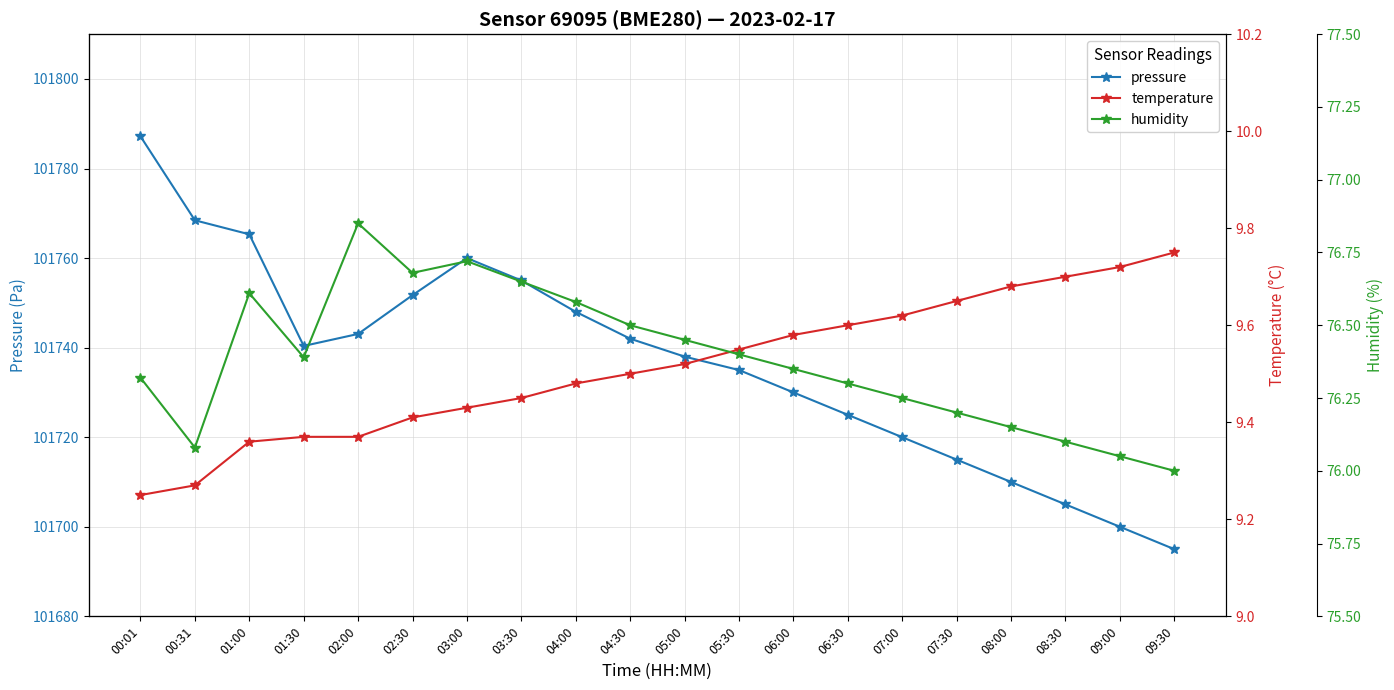

What is the spread (max minus min) of values at 07:00?

101710.4